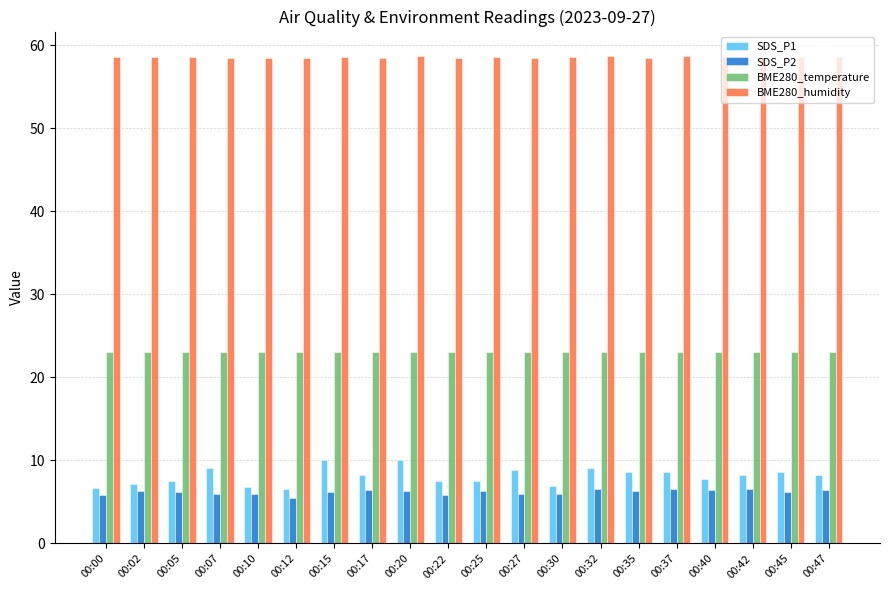

How many bars are there in total?

80